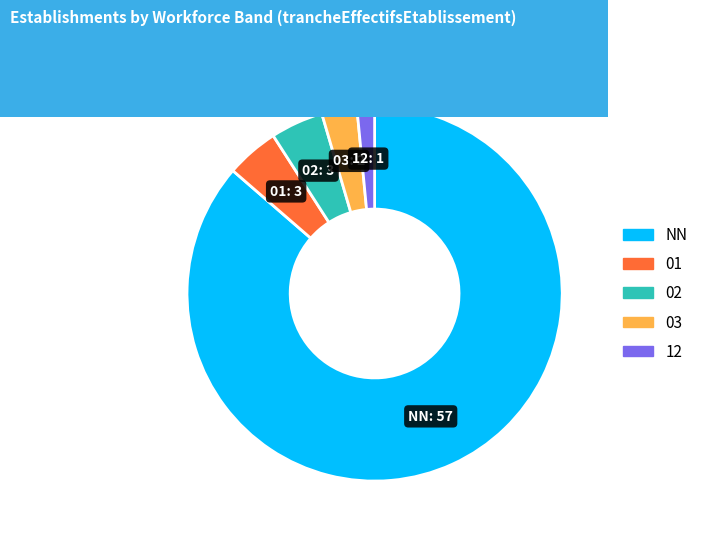

How many segments does this pie chart have?

5